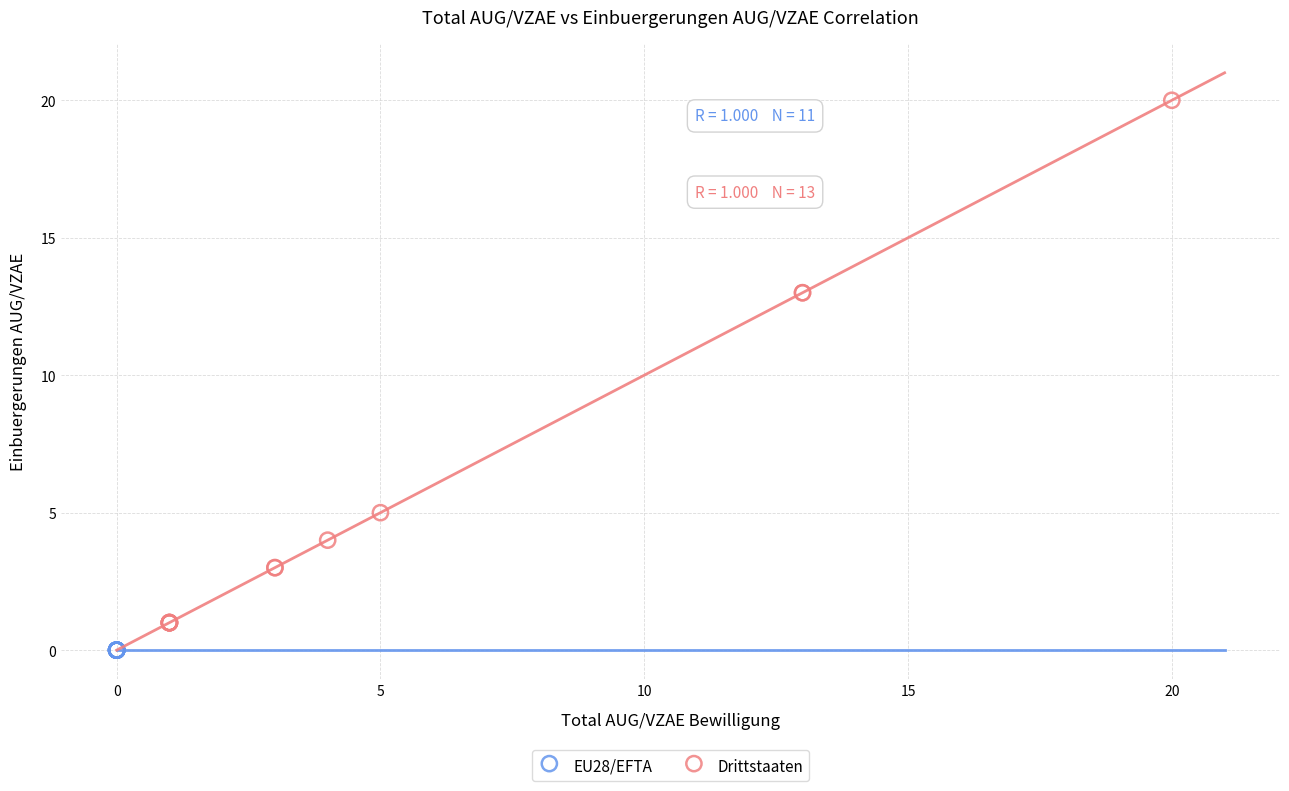

Which series contains the lowest Y value?

EU28/EFTA